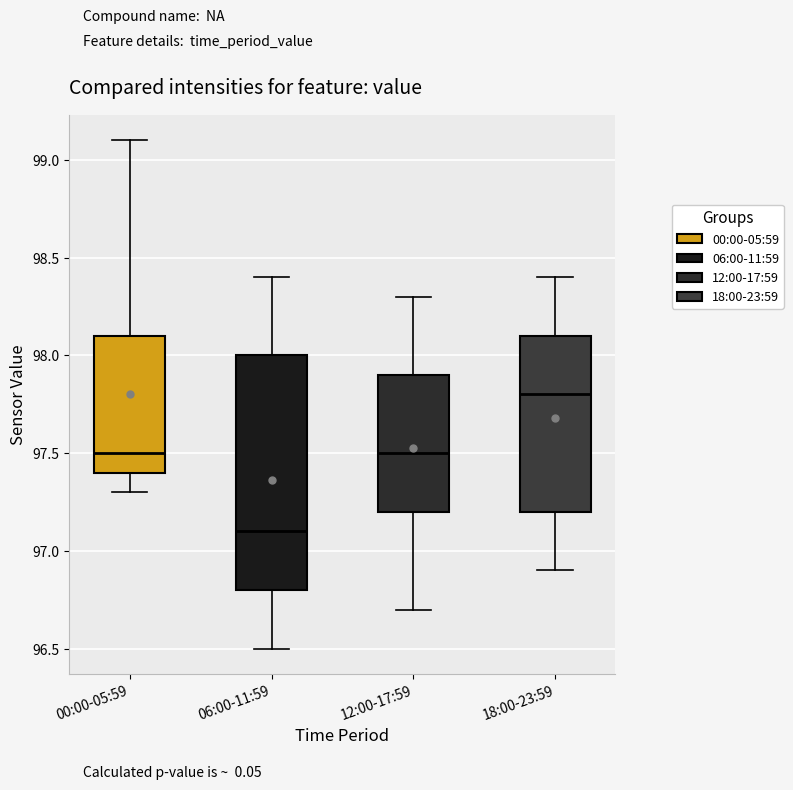

Where is the upper edge of the box for 06:00-11:59 on the y-axis? The values are not printed on the chart, so give them approximately, as read against the axis.

98.0